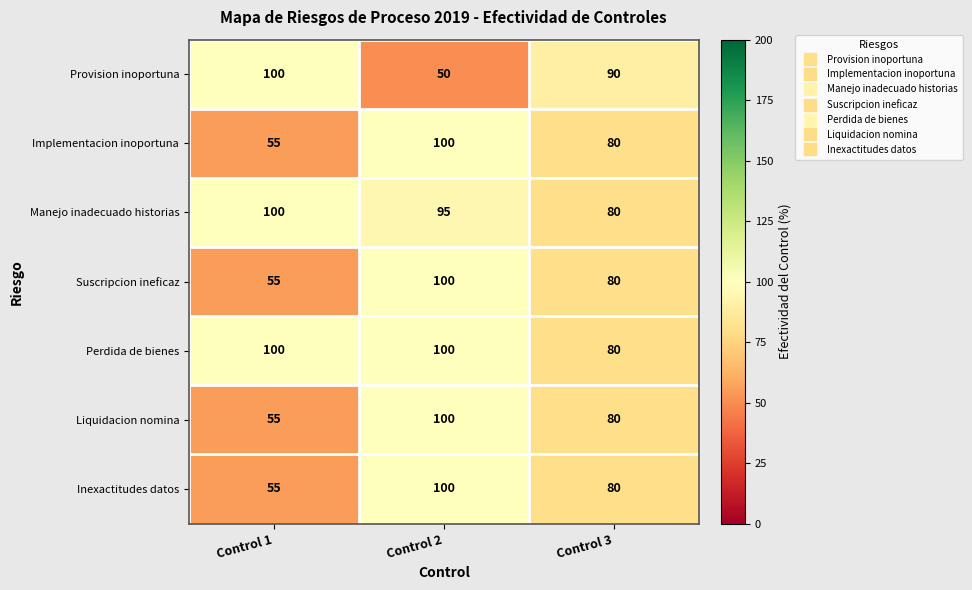

Where does the Manejo inadecuado historias series first go above 95?

Control 1